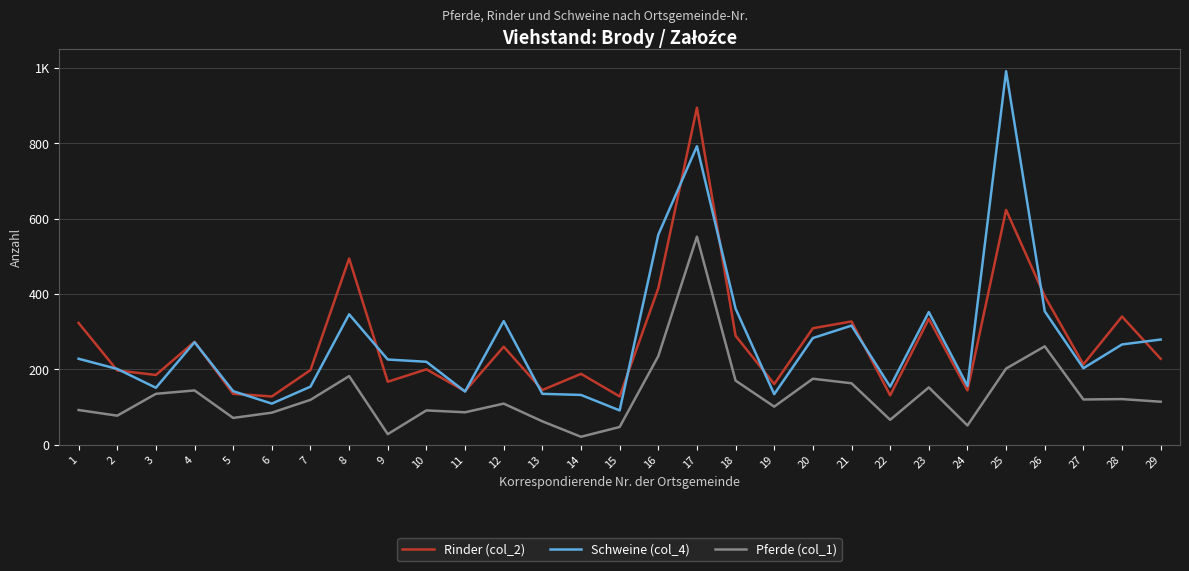

Which series has the widest spread of values?

Schweine (col_4)